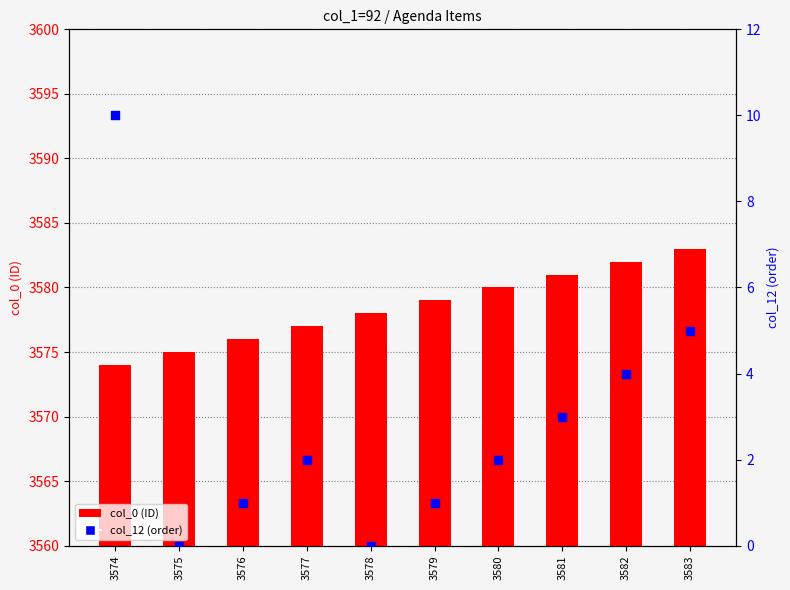

What are all the series names shown in the legend?

col_0 (ID), col_12 (order)